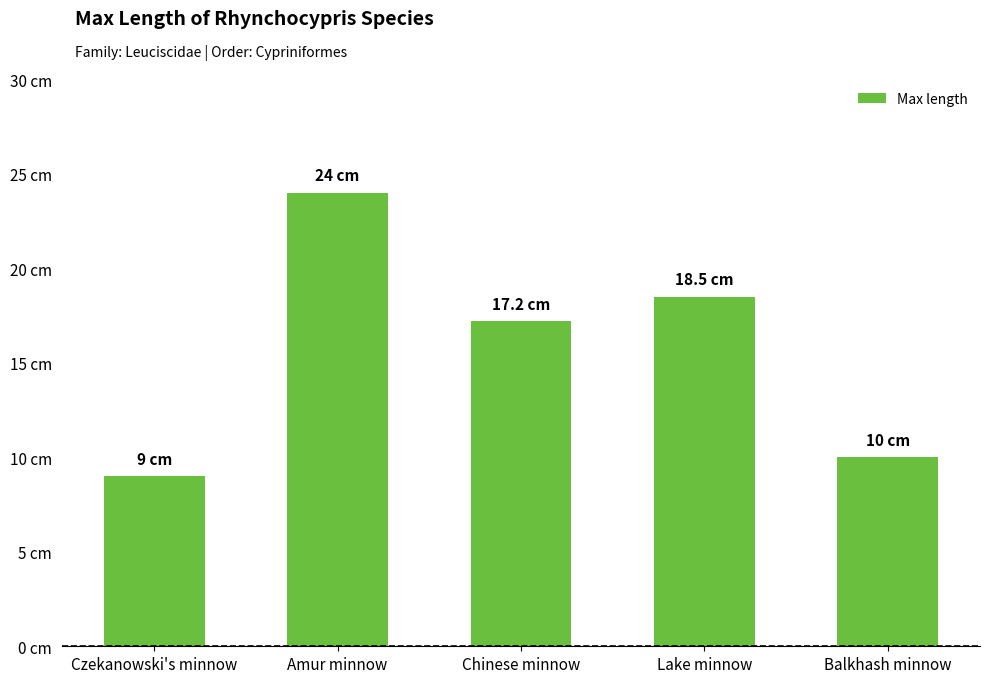

Reading right to left, extract all data points from this chart.

Balkhash minnow=10.0	Lake minnow=18.5	Chinese minnow=17.2	Amur minnow=24.0	Czekanowski's minnow=9.0